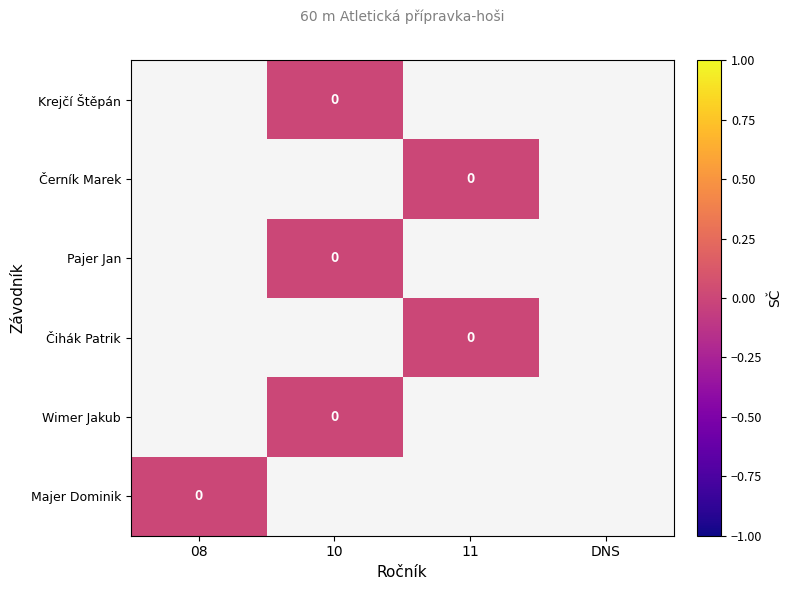

Which series has the widest spread of values?

Majer Dominik